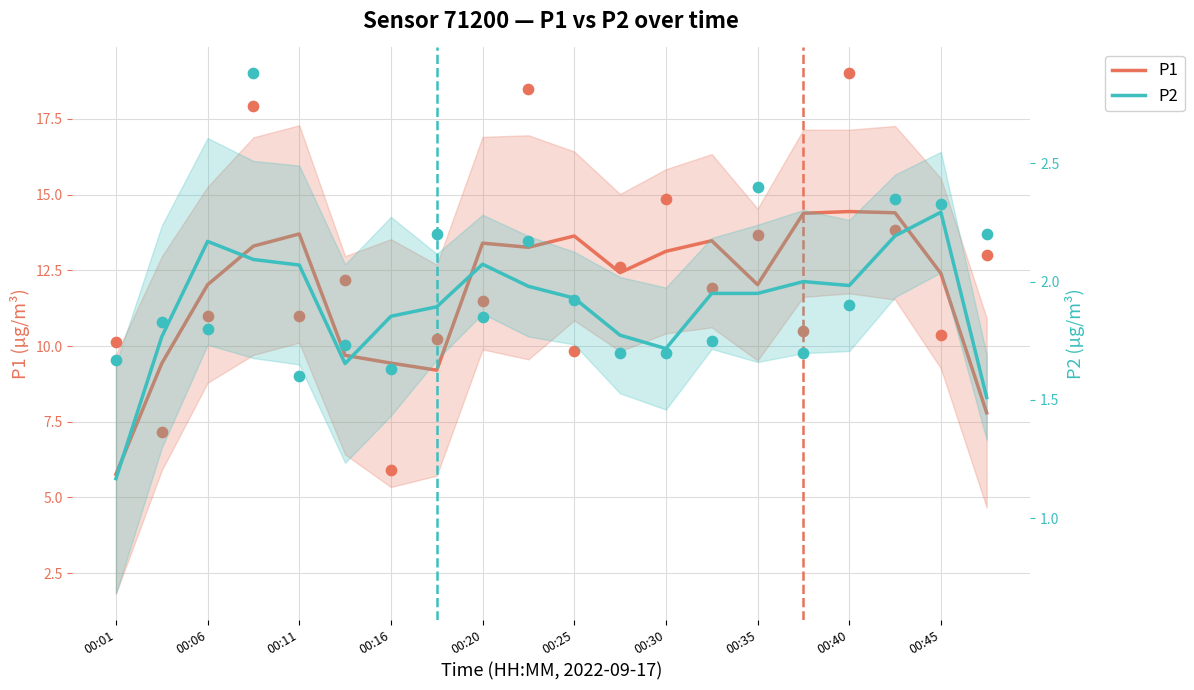

Which series has the largest Y range (max minus min)?

P1